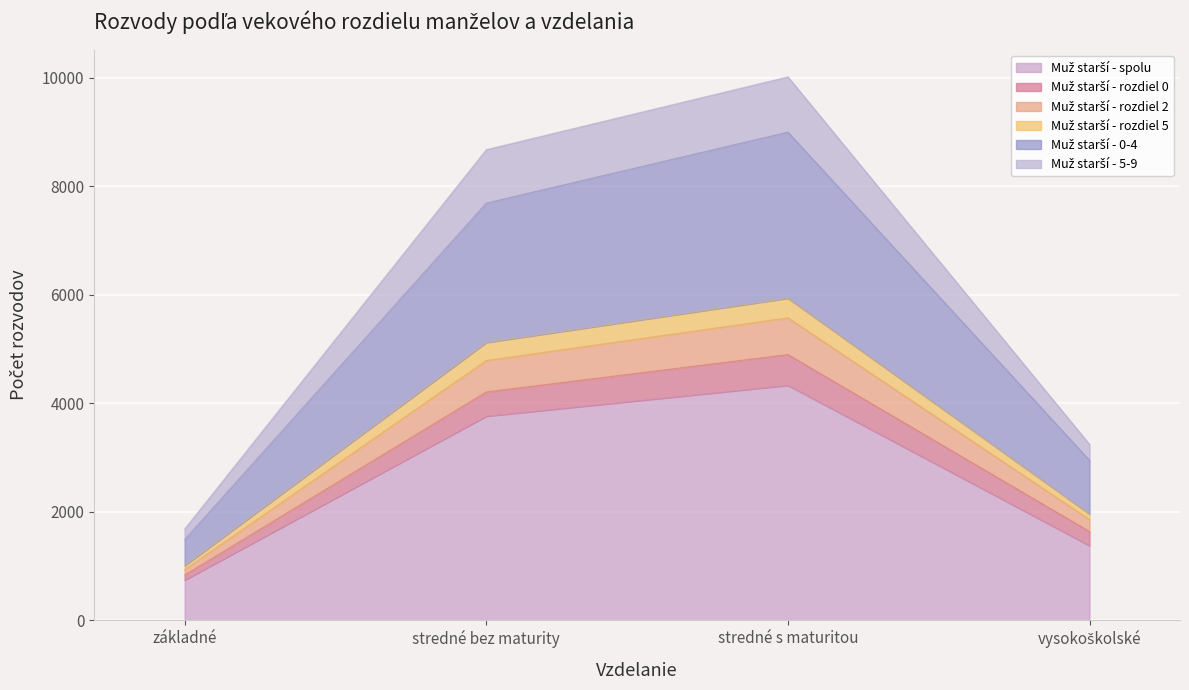

How many data points in Muž starší - 5-9 are less than 5118?

2